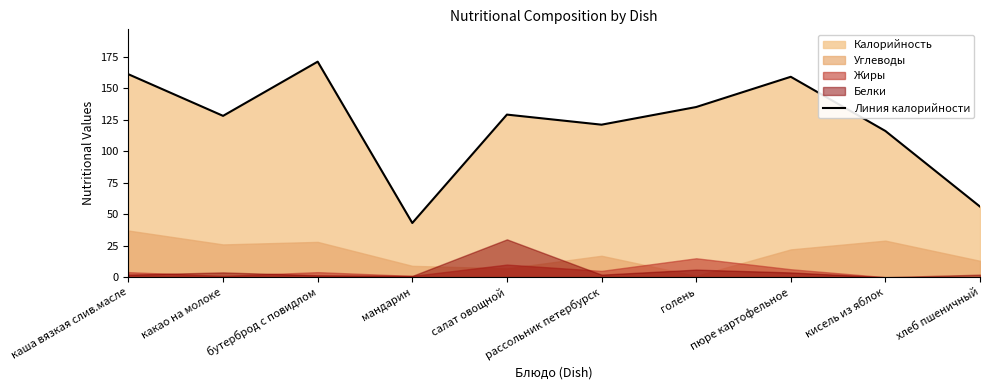

Which label corresponds to the smallest value in the chart?

мандарин